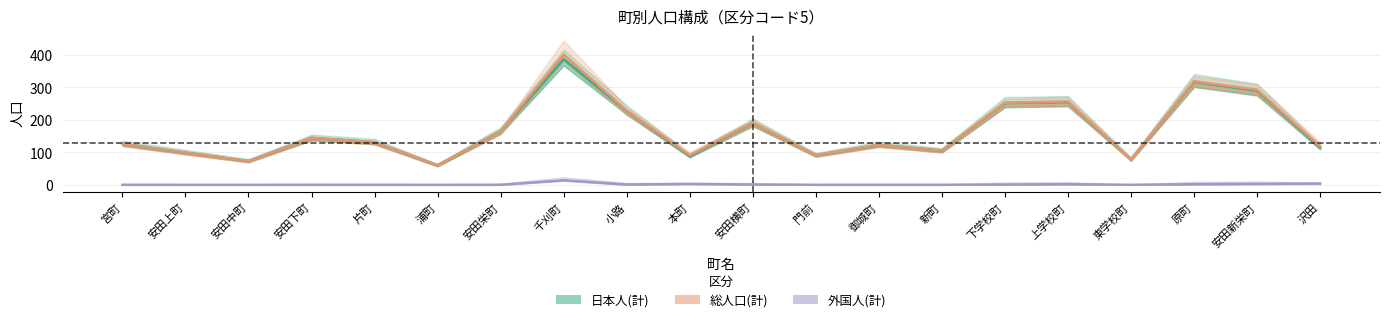

Reading left to right, transcribe all the data shown in this chart.

日本人(計): 126	99	73	144	131	60	165	386	227	88	190	91	123	105	251	254	78	316	289	114
総人口(計): 126	99	73	144	131	60	165	400	228	91	191	91	123	105	252	256	78	318	292	118
外国人(計): 0	0	0	0	0	0	0	14	1	3	1	0	0	0	1	2	0	2	3	4